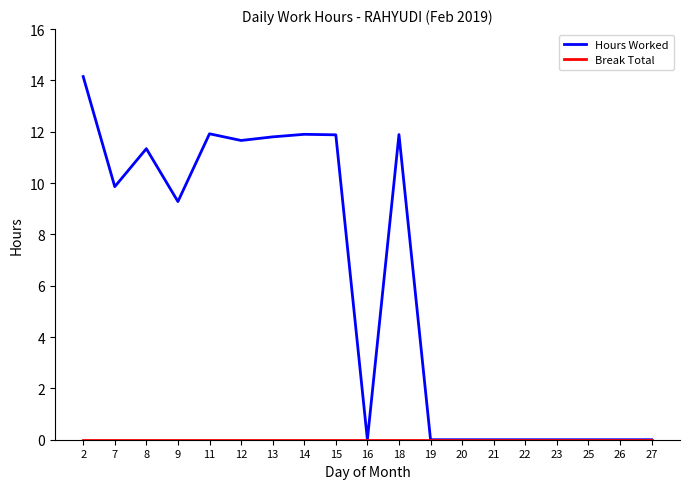

Which series has the largest range (max minus min)?

Hours Worked